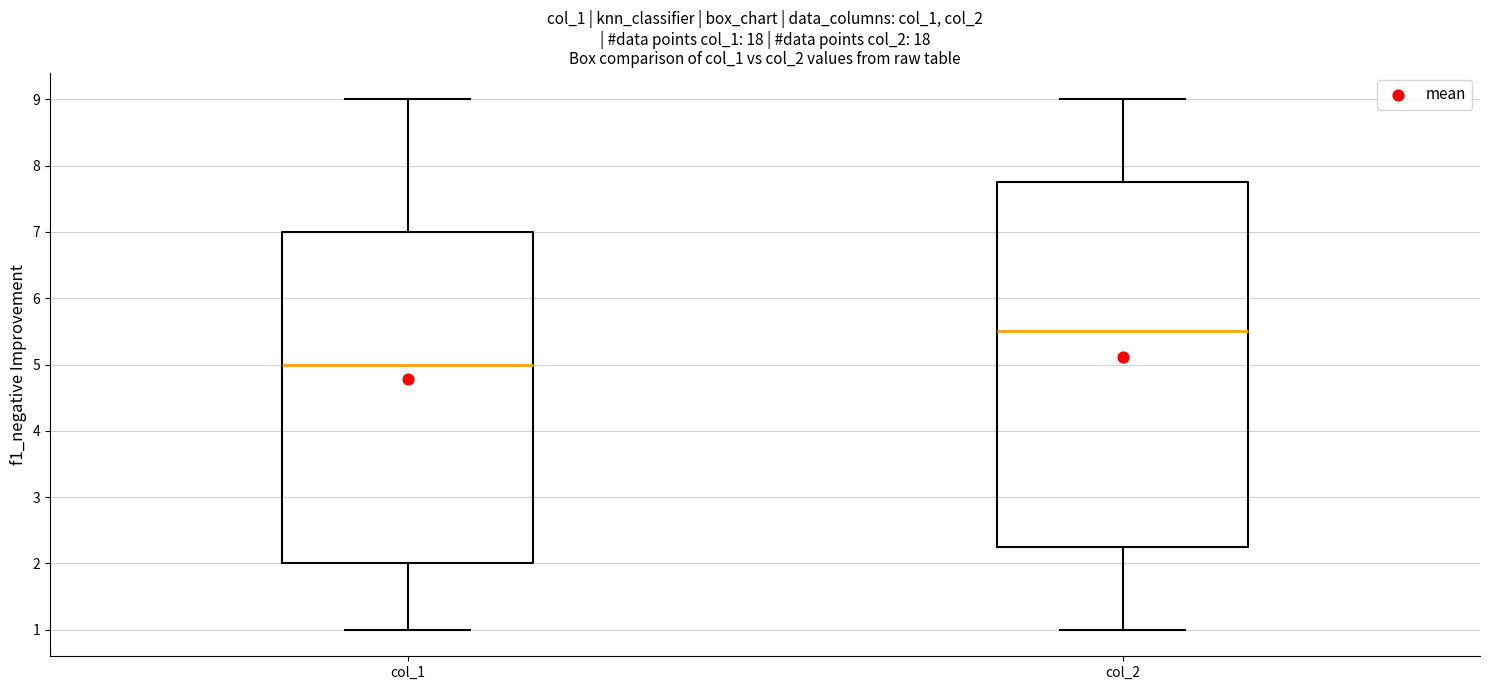

Which box is the tallest, from its lower edge to its upper edge?

col_2